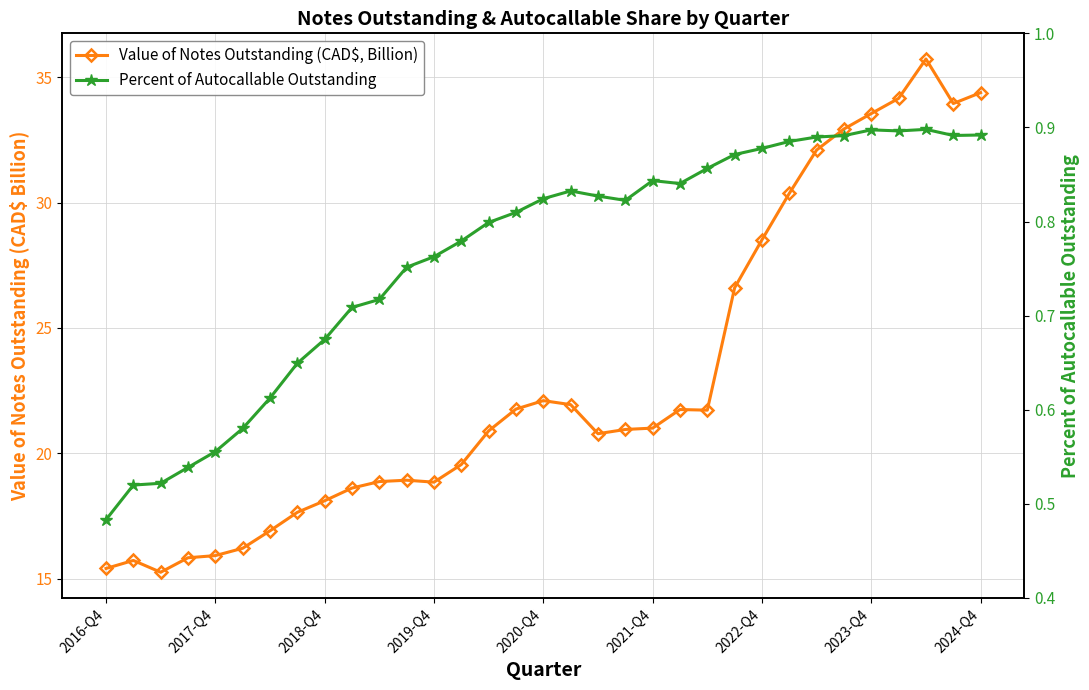

Is it true that Value of Notes Outstanding (CAD$, Billion) equals 7.4 at 2019-Q4?

False